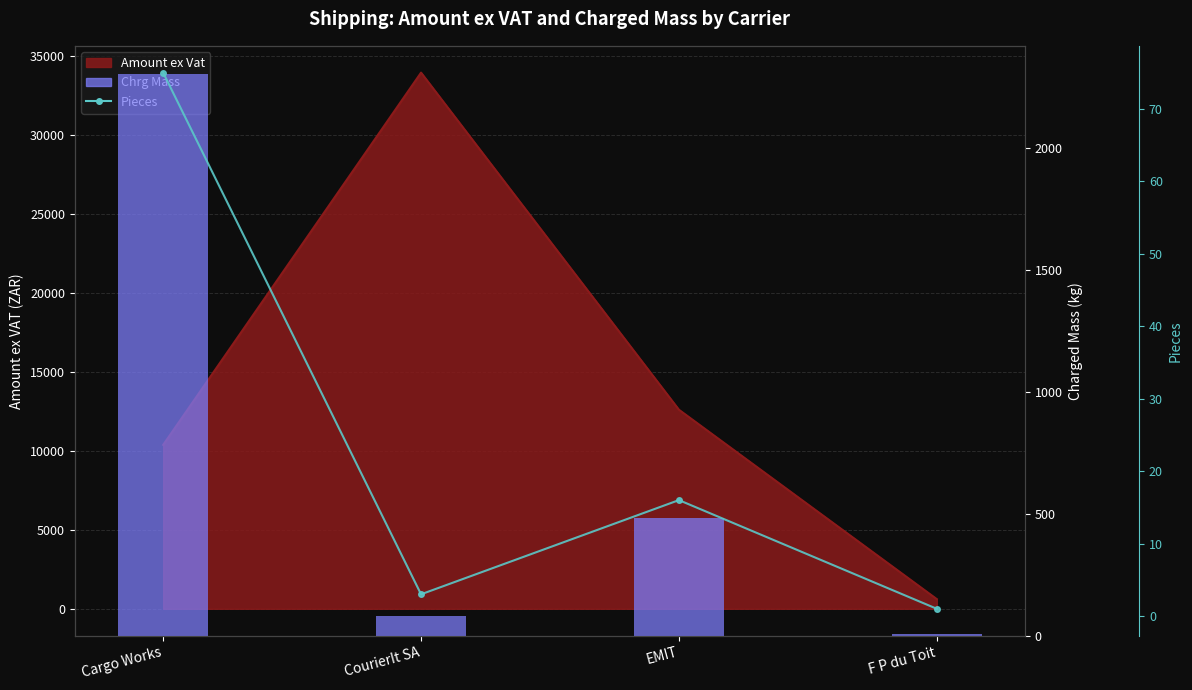

What is the sum of all Chrg Mass values?

2871.4